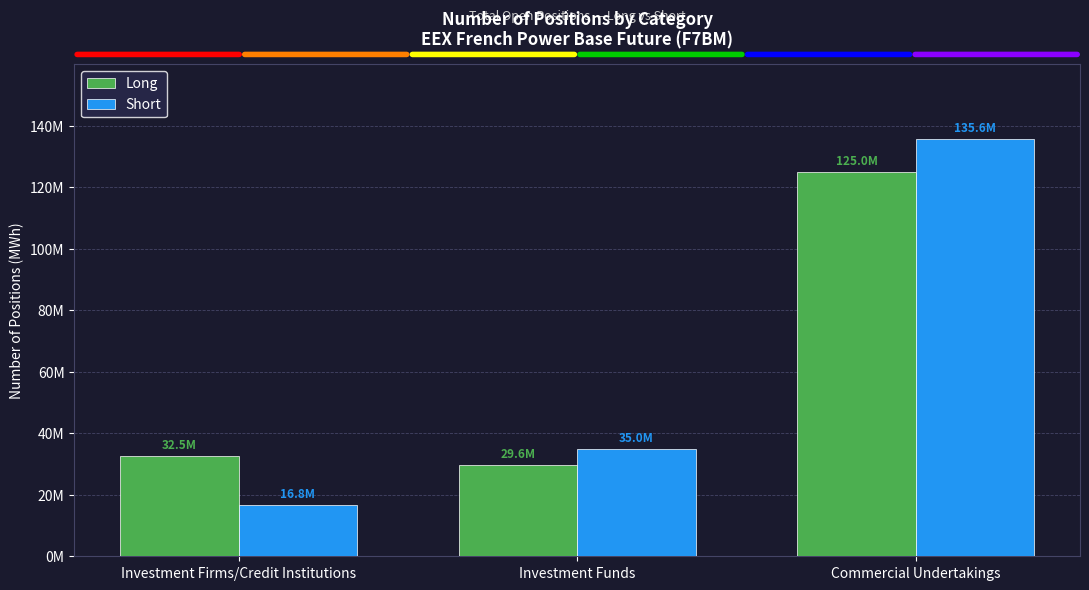

What is the difference between the Short values at Investment Funds and Investment Firms/Credit Institutions?

18219797